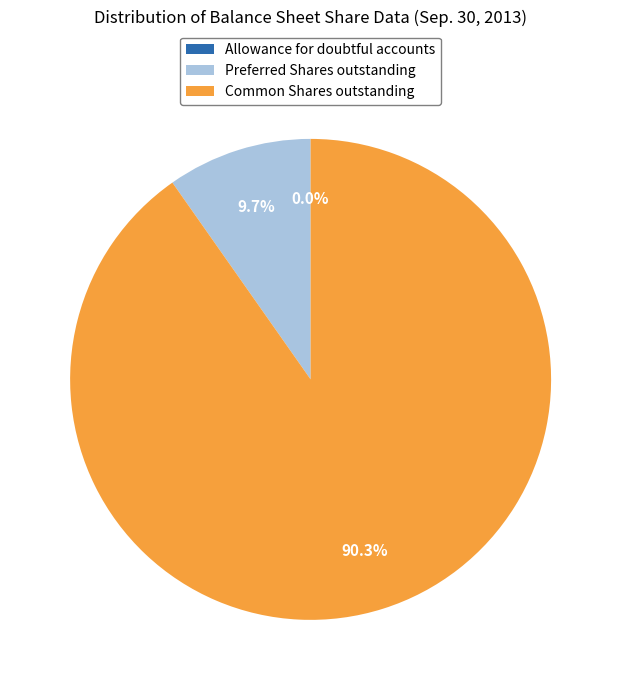

Which slice is the largest?

Common Shares outstanding